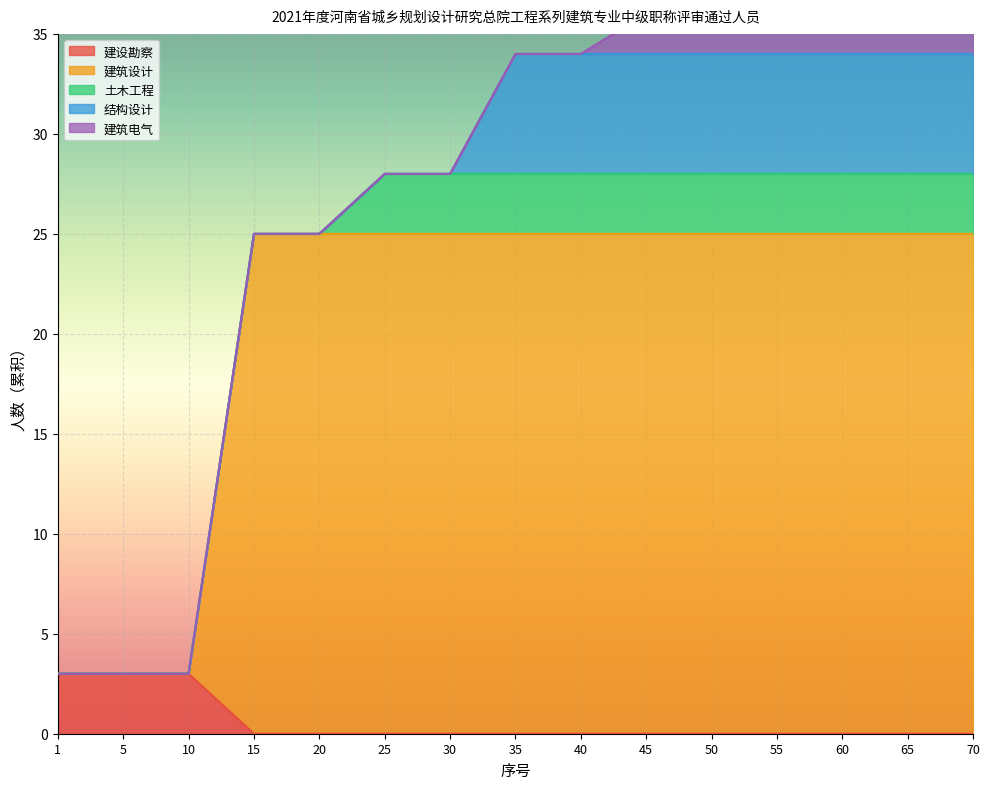

How many values in 建筑设计 are above zero?

12